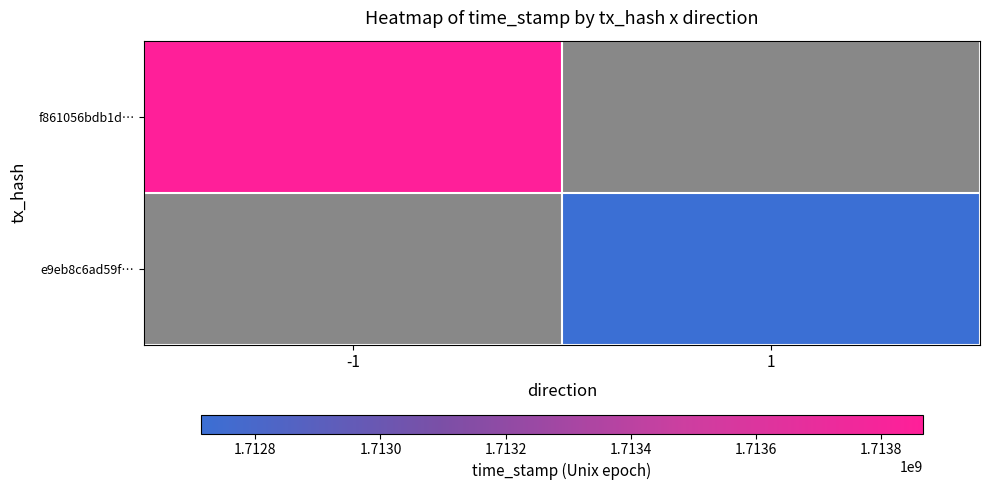

Rank the series by their maximum value, from lowest to highest.

f861056bdb1d…, e9eb8c6ad59f…